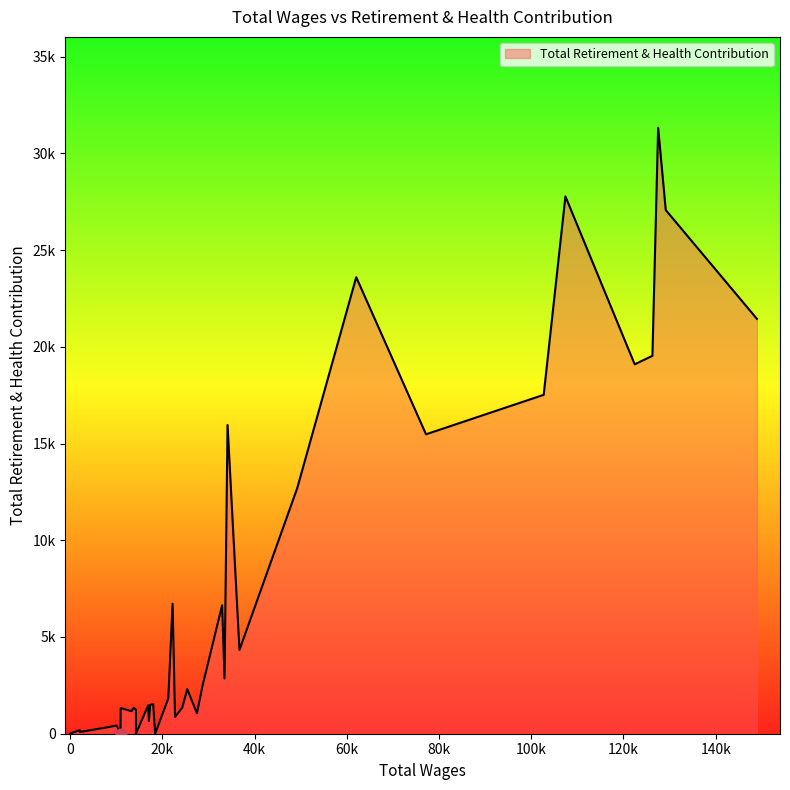

Between 22774.0 and 18028.0, which is larger?

18028.0